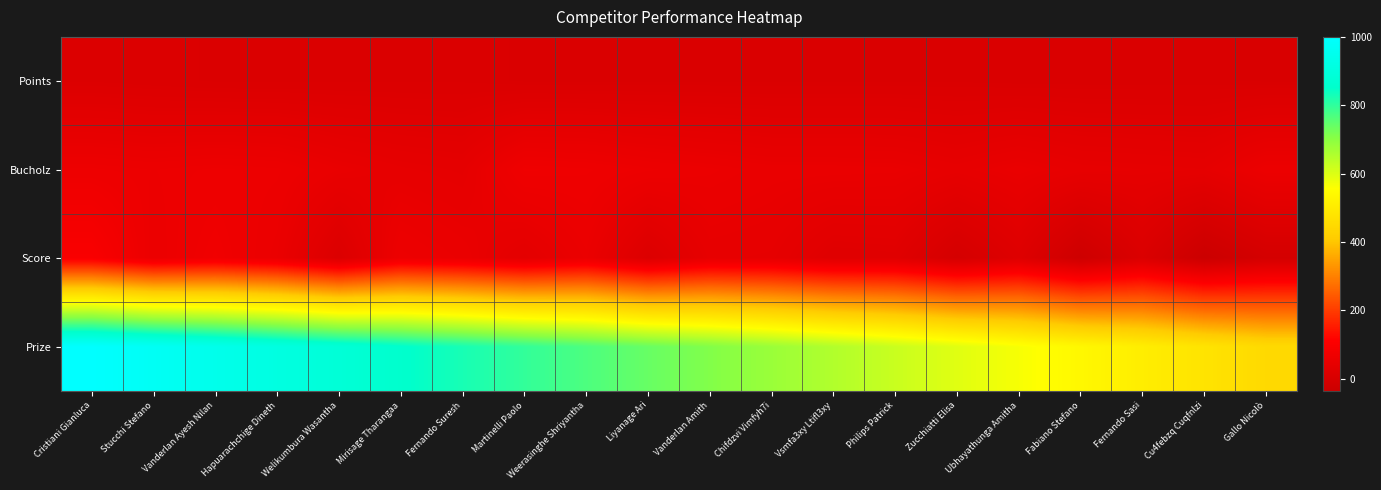

What is the spread (max minus min) of values at Vanderlan Ayesh Nilan?

932